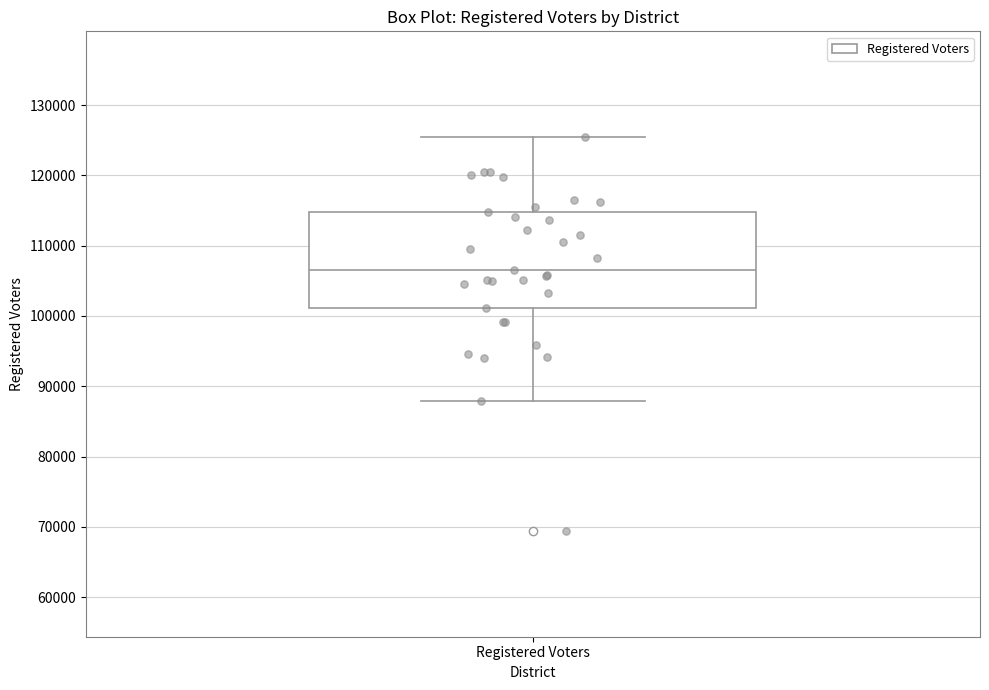

Read this box plot against the y-axis: the position of the median line, the range covered by the box, and the ends of both whiskers. The values are not printed on the chart, so give them approximately, as read against the axis.

median 107000, box 101000 to 115000, whiskers 88000 to 125000